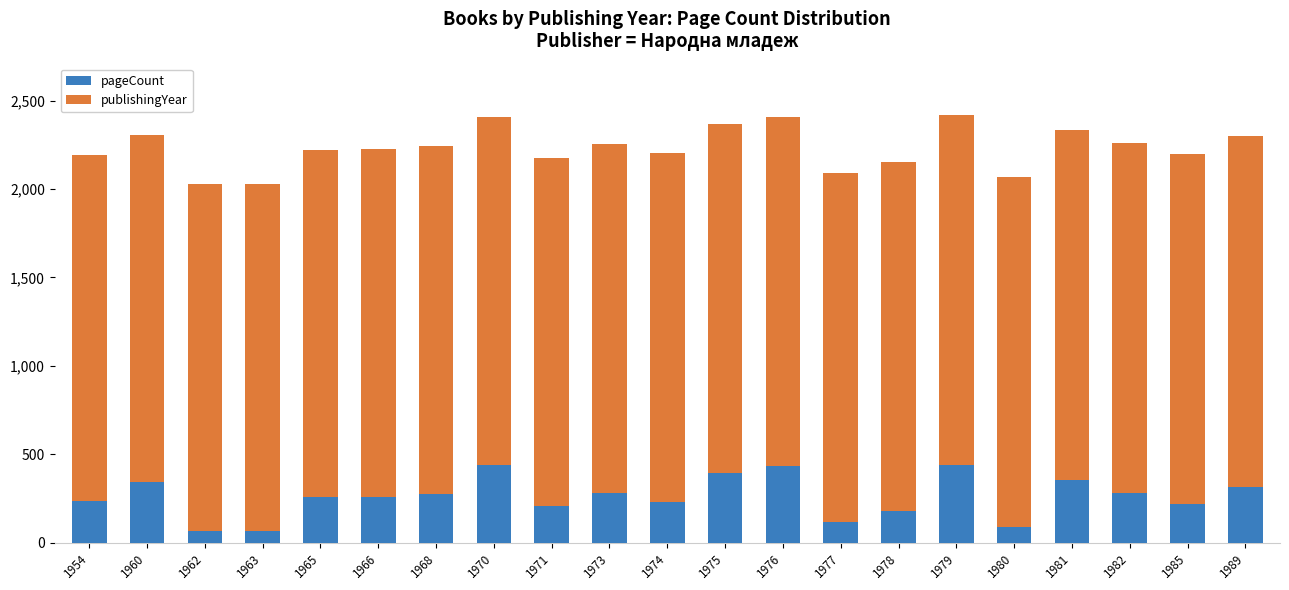

What is the difference between the maximum and minimum values in the pageCount series?

376